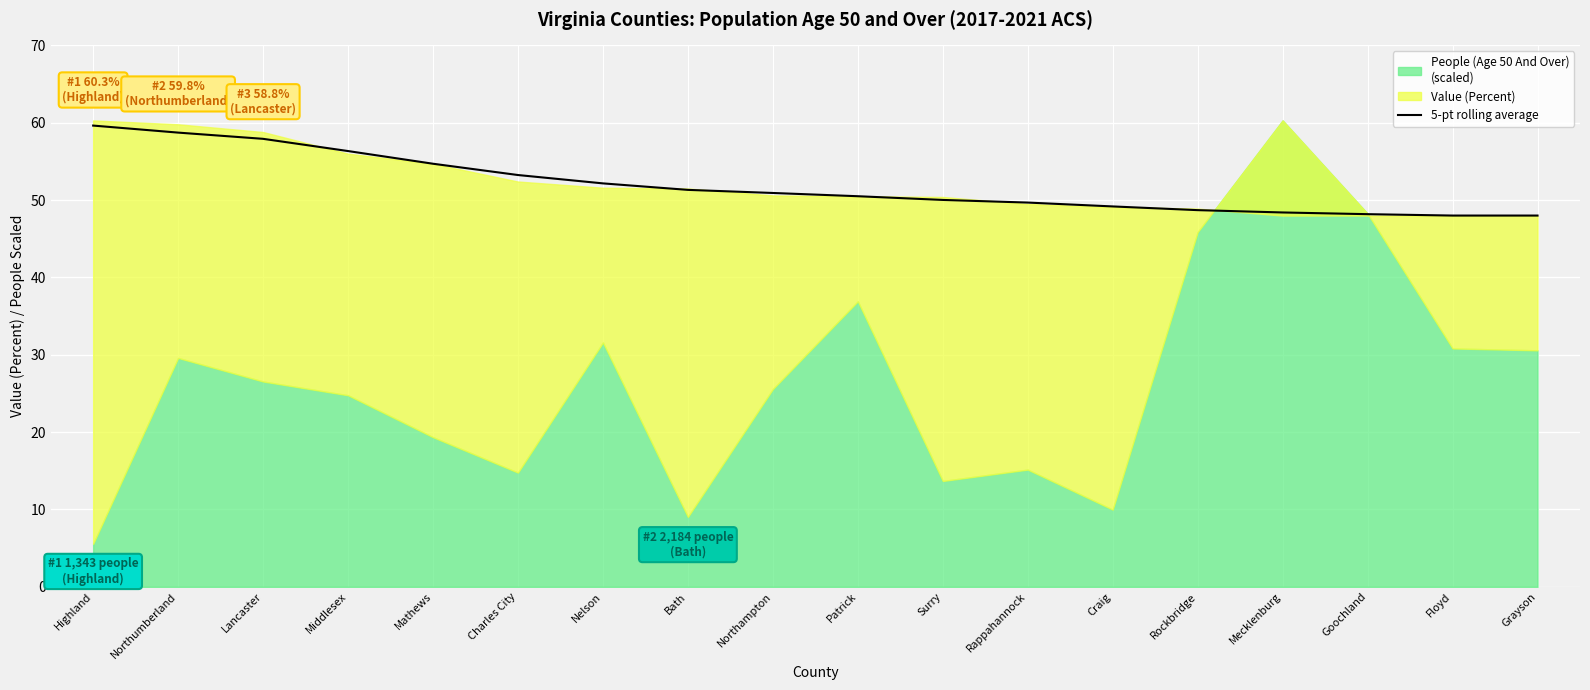

True or false: there are more than 2 points higher than both neighbors.

False